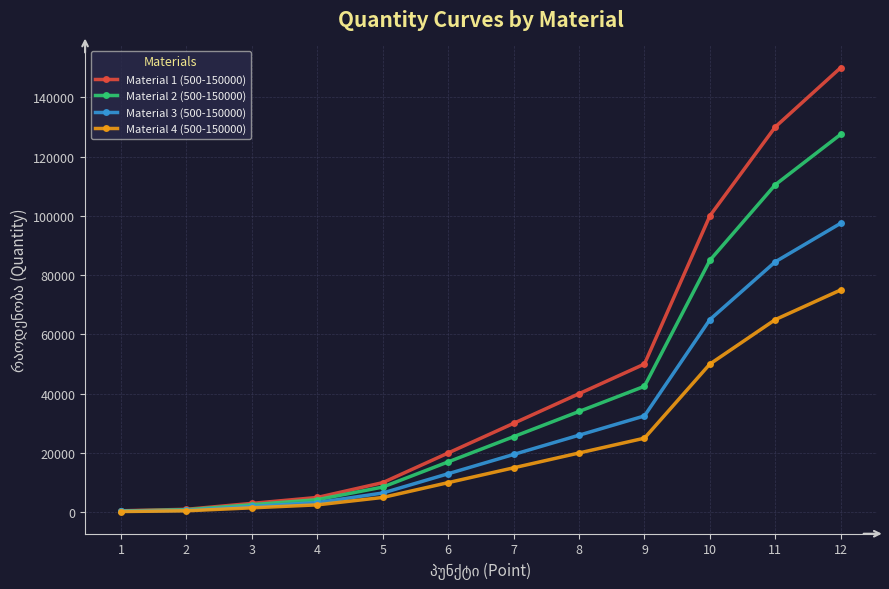

How many categories are shown in the chart?

12